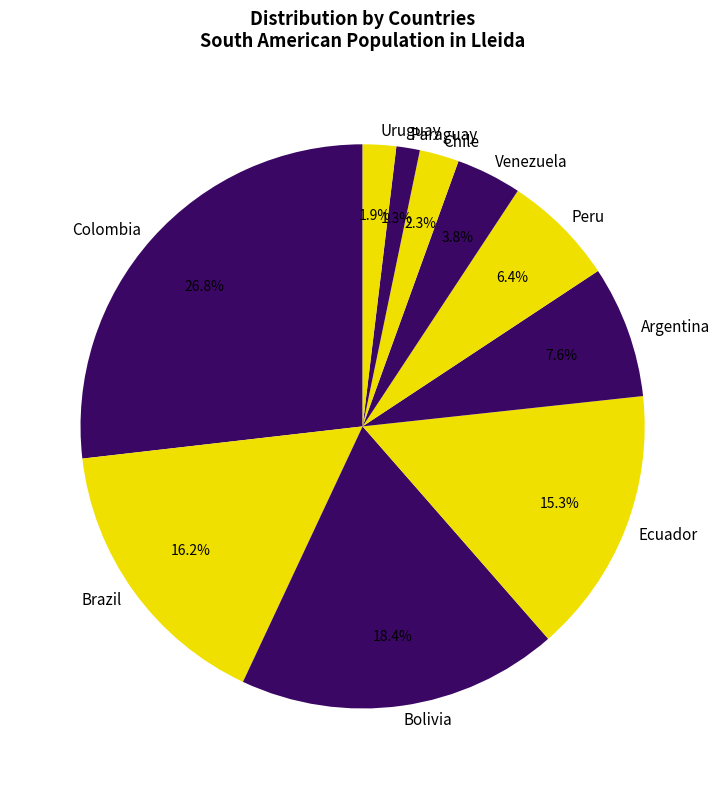

True or false: Brazil accounts for 22% of the total.

False